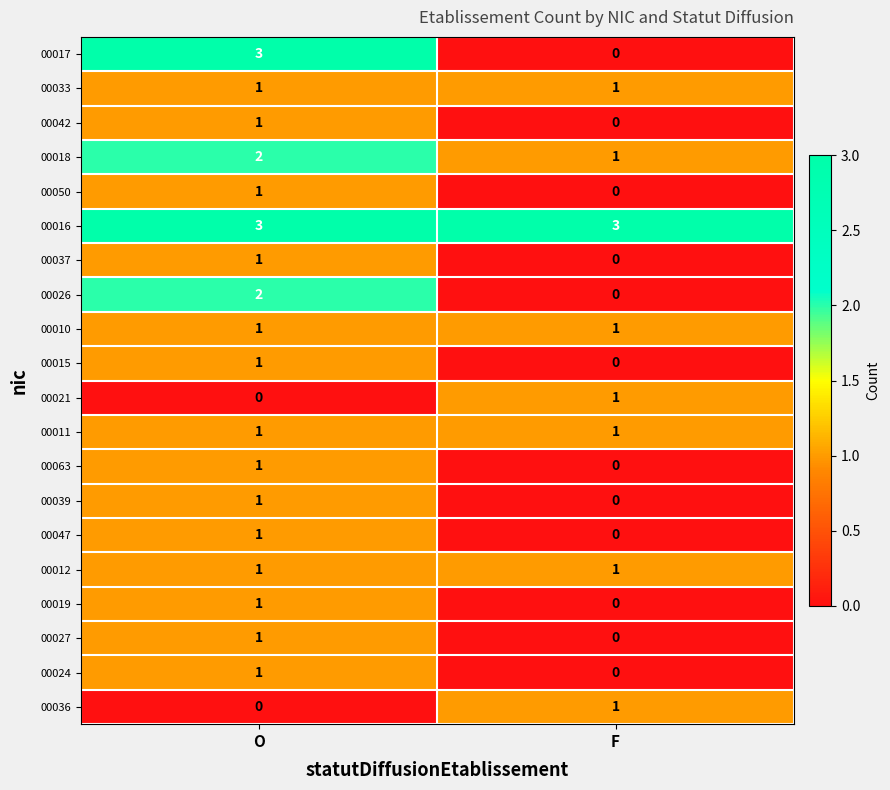

What is the greatest value displayed?

3